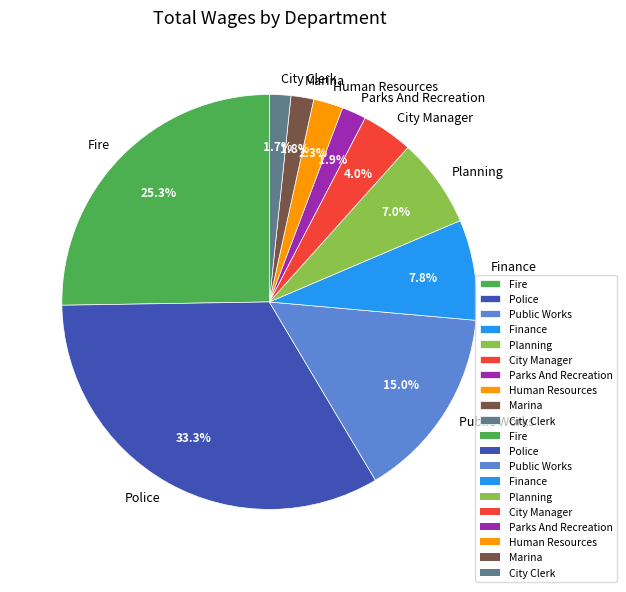

Does Marina account for over 50% of the chart?

No